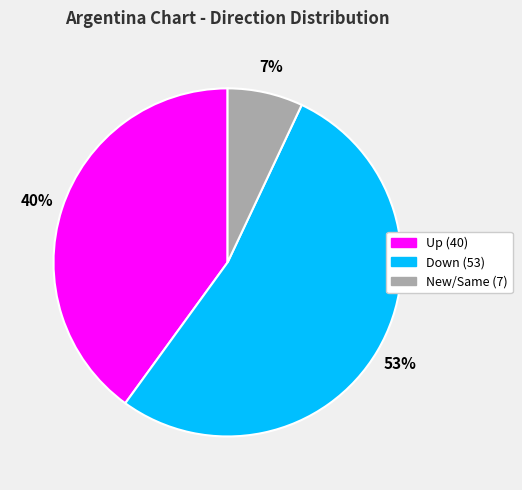

To the nearest percent, what is the difference between the largest and smallest slice percentages?

46%